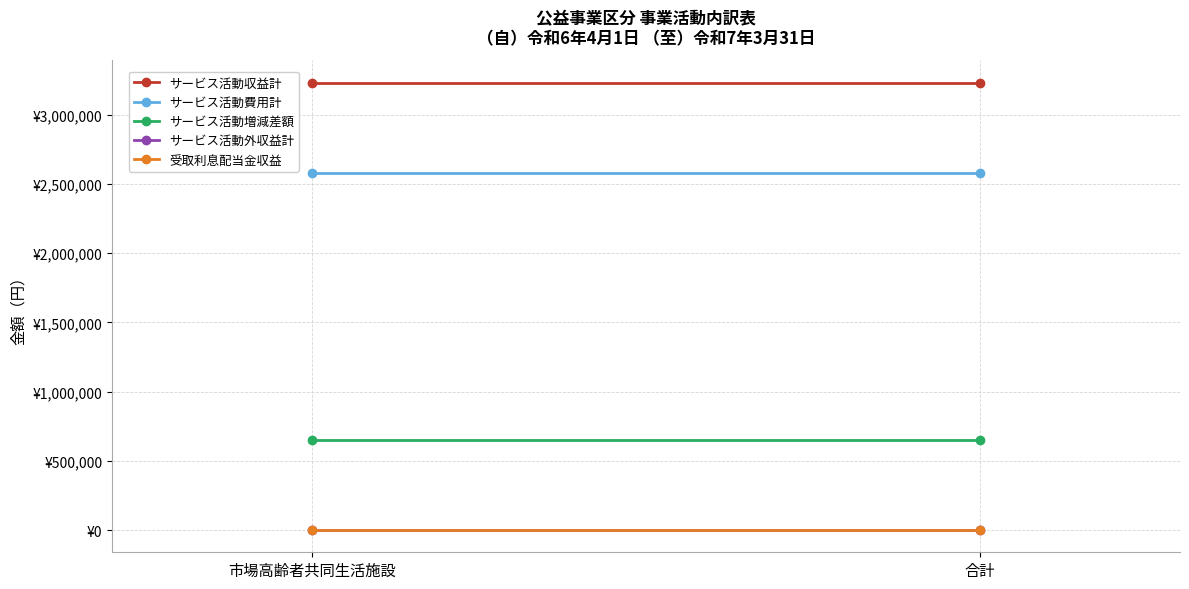

Which category has the highest value in the サービス活動外収益計 series?

市場高齢者共同生活施設